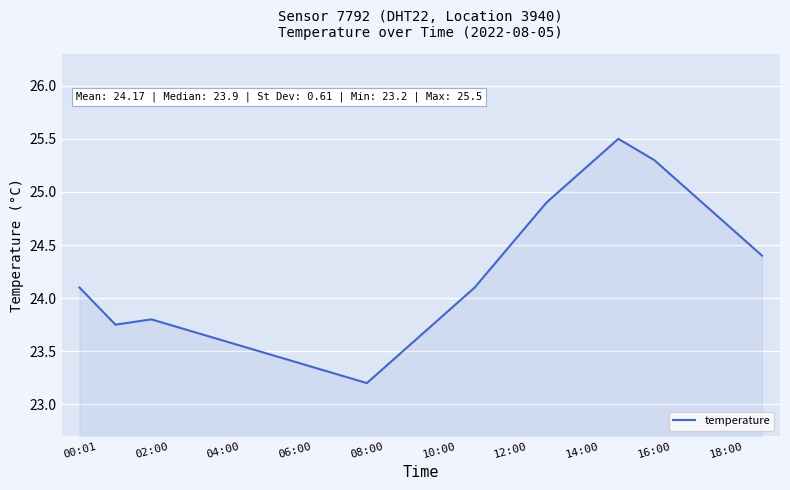

What is the difference between the maximum and minimum values?

2.3